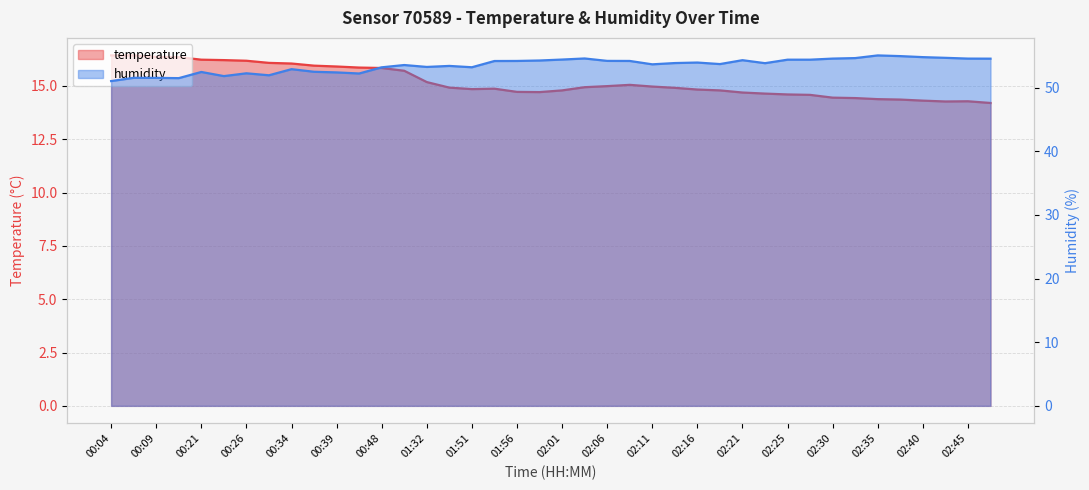

What is the minimum value for humidity?

51.0